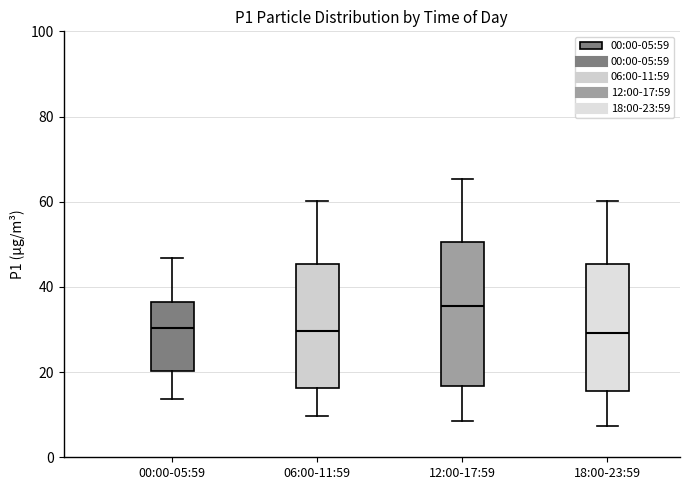

Comparing the boxes themselves (not the whiskers), which one is the tallest?

12:00-17:59